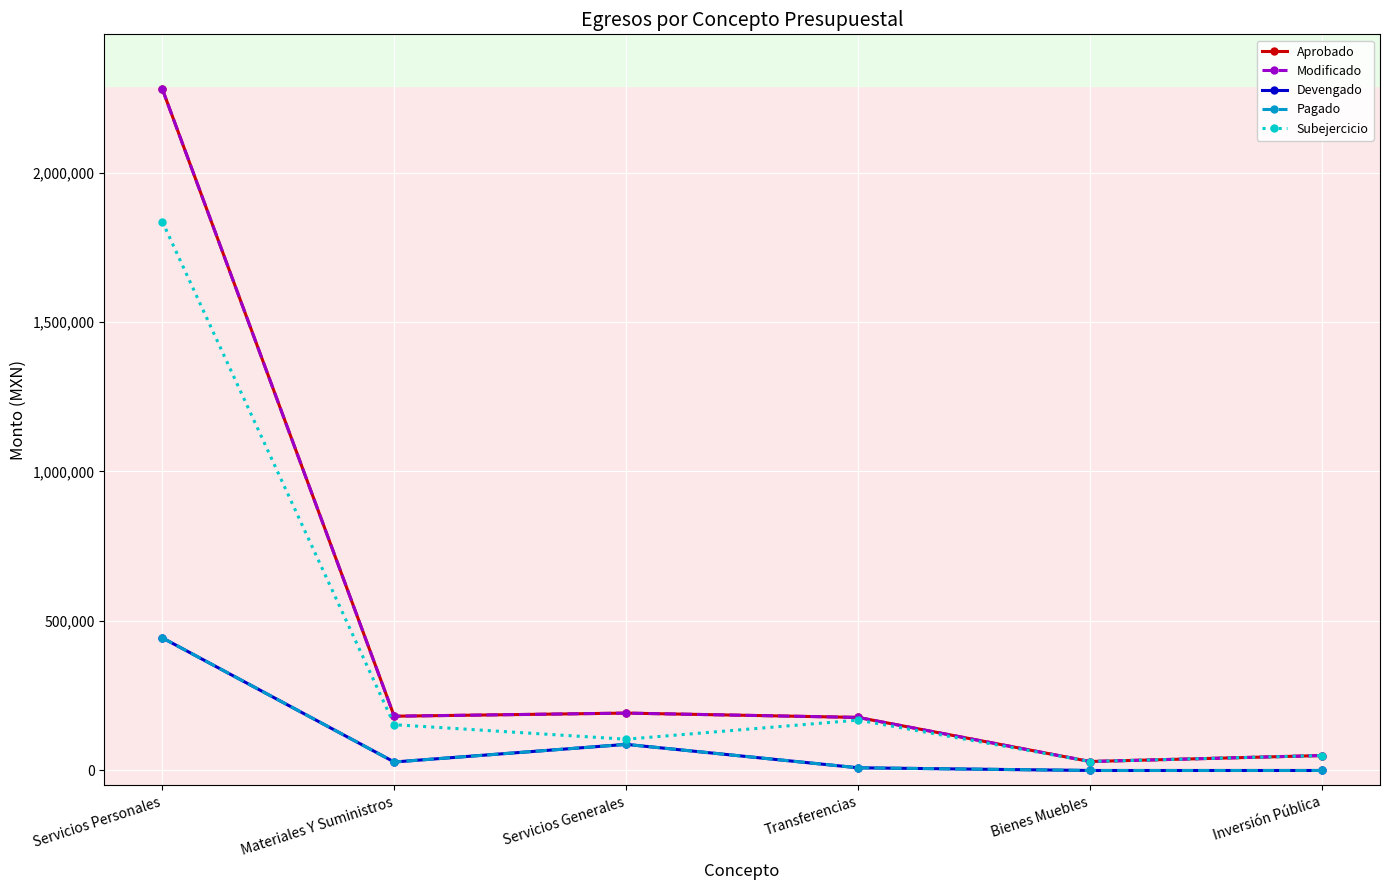

Is this an area chart (filled region under the line)?

No